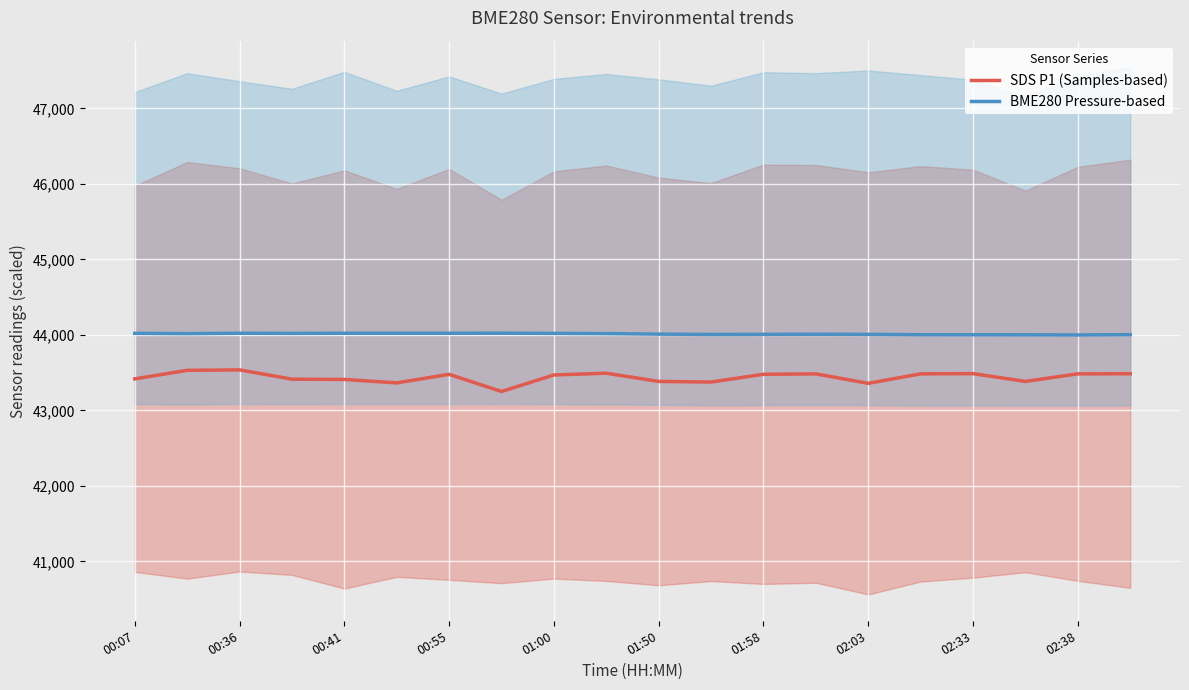

Reading left to right, list all the values displayed in this chart.

SDS P1 (Samples-based): 43417.4	43530.0	43536.3	43413.3	43409.6	43364.0	43477.2	43250.2	43468.9	43492.1	43383.4	43375.2	43478.1	43483.2	43358.1	43483.8	43486.5	43383.4	43483.9	43484.8
BME280 Pressure-based: 44020.1	44016.2	44021.4	44019.6	44021.3	44021.3	44021.3	44022.1	44019.3	44016.5	44009.7	44005.4	44006.9	44008.2	44006.9	44001.8	44001.2	44000.8	43998.9	44003.0